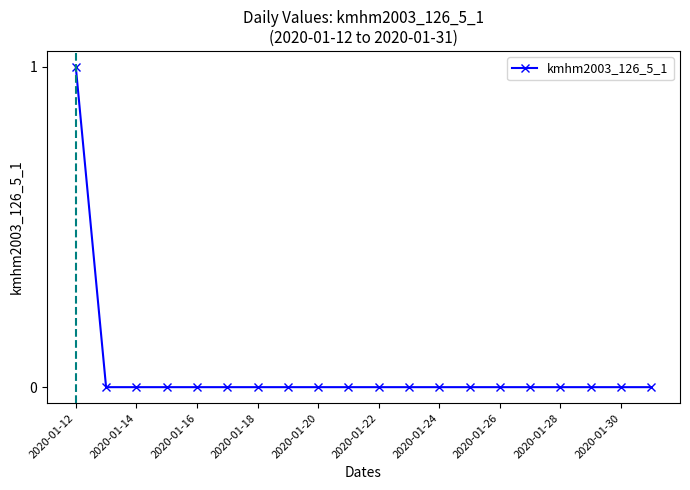

What is the difference between the maximum and second lowest values?

1